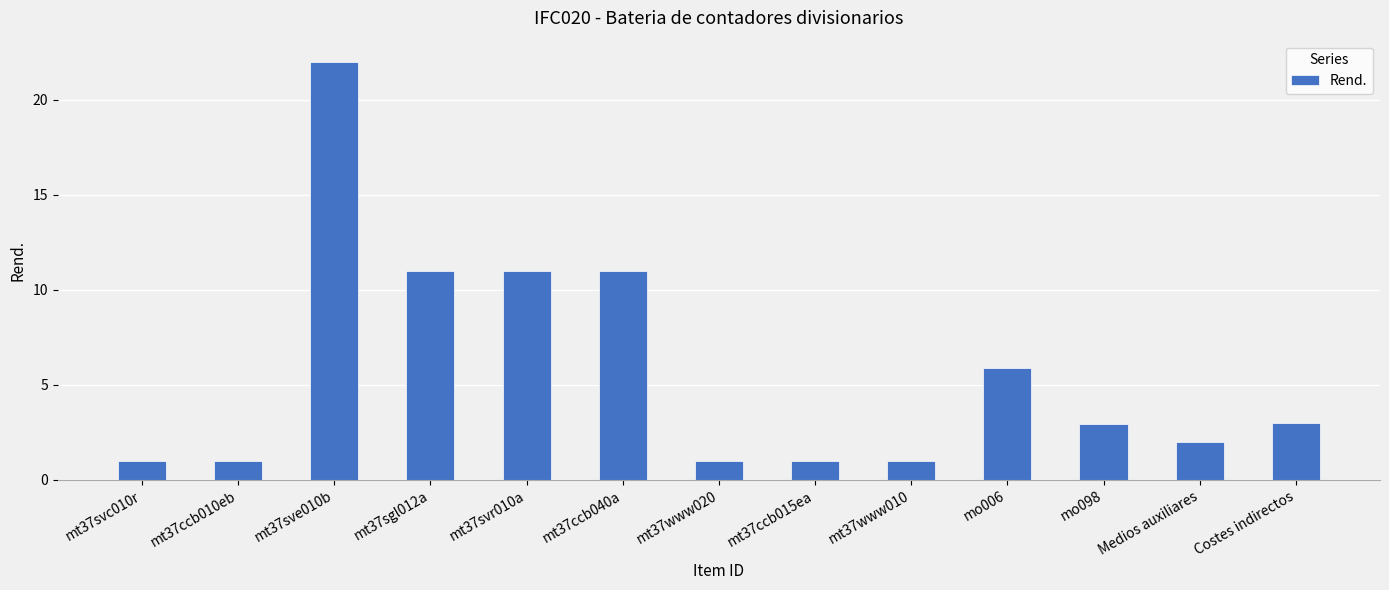

What is the difference between the second highest and second lowest values?

10.0